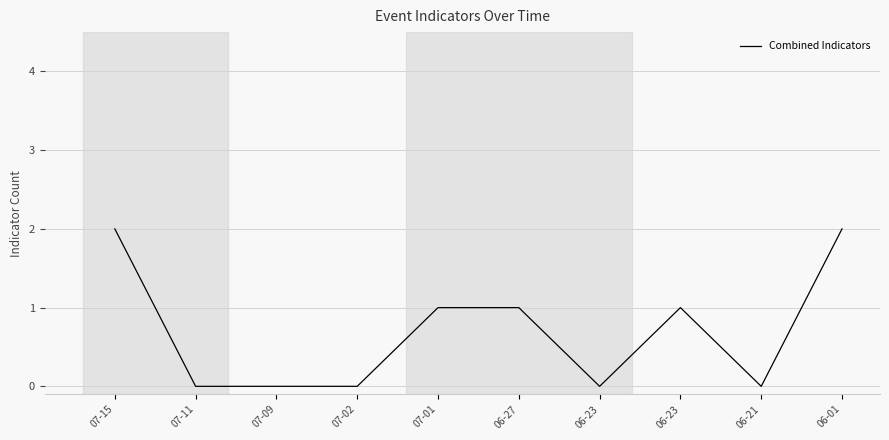

Rank the categories by value from lowest to highest.

07-11, 07-09, 07-02, 06-23, 06-21, 07-01, 06-27, 06-23, 07-15, 06-01